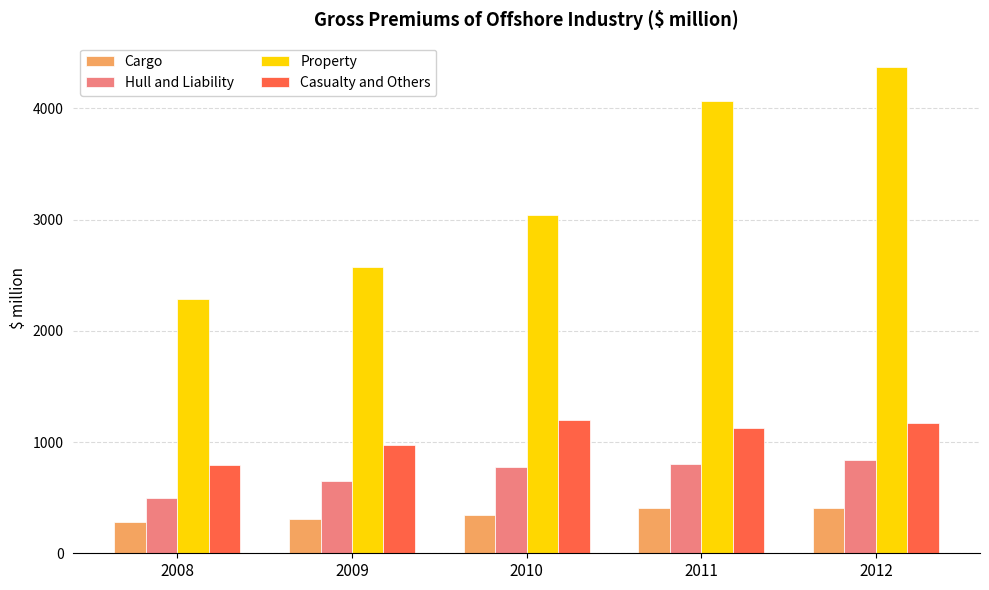

What is the greatest value displayed?

4371.0